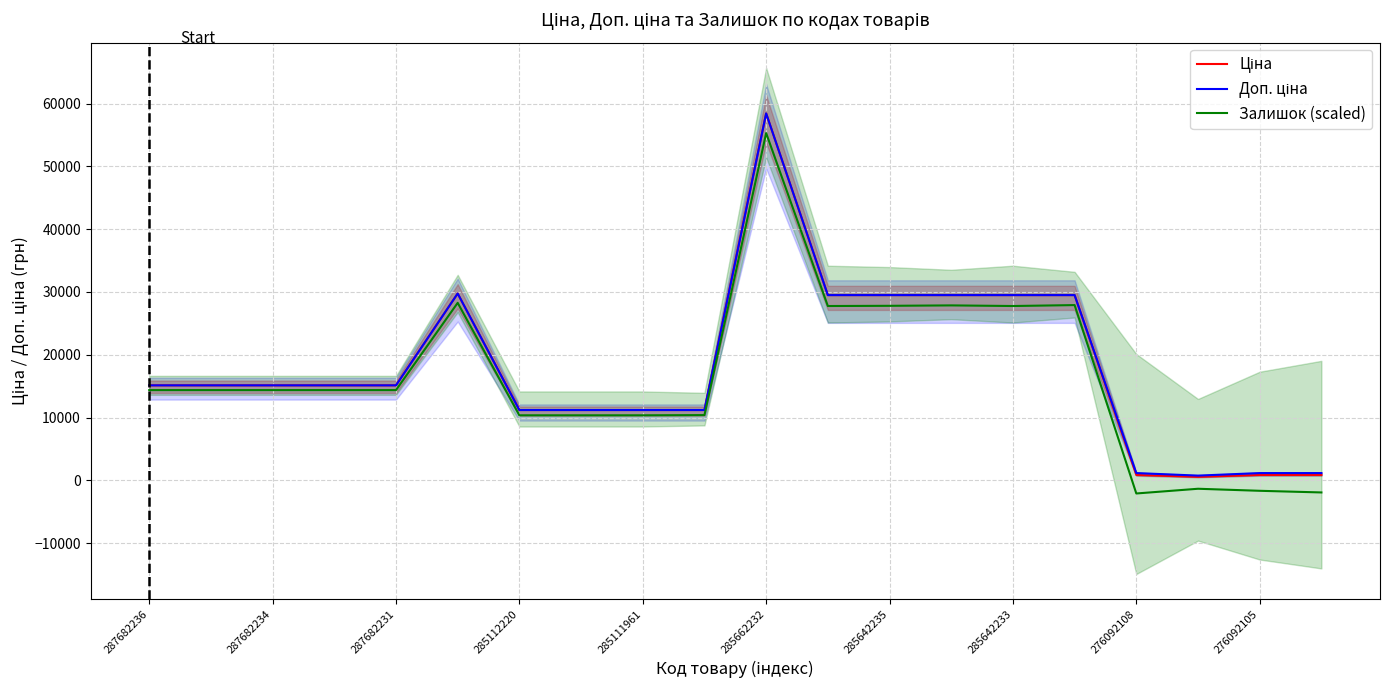

How many data points does each series have?

20